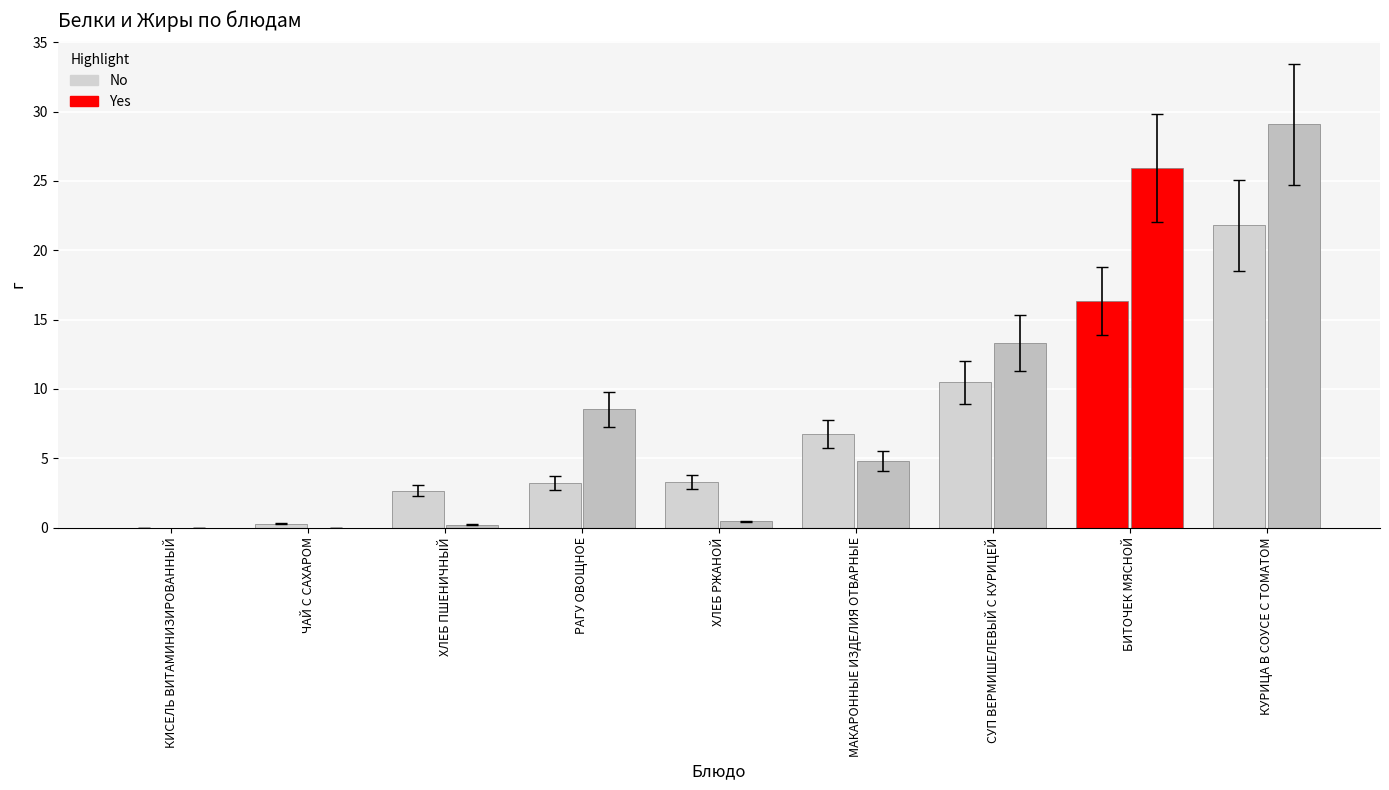

How many data points does each series have?

9